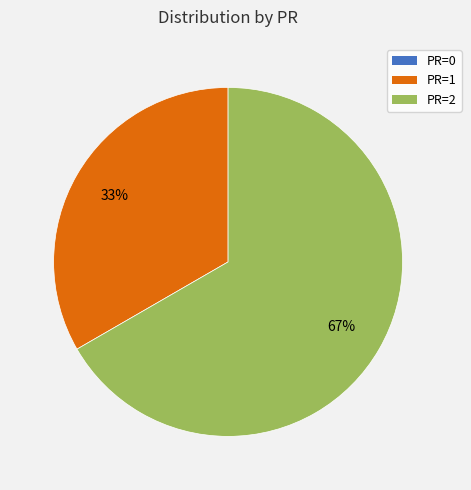

The PR=2 slice represents 58% of the pie. True or false?

False